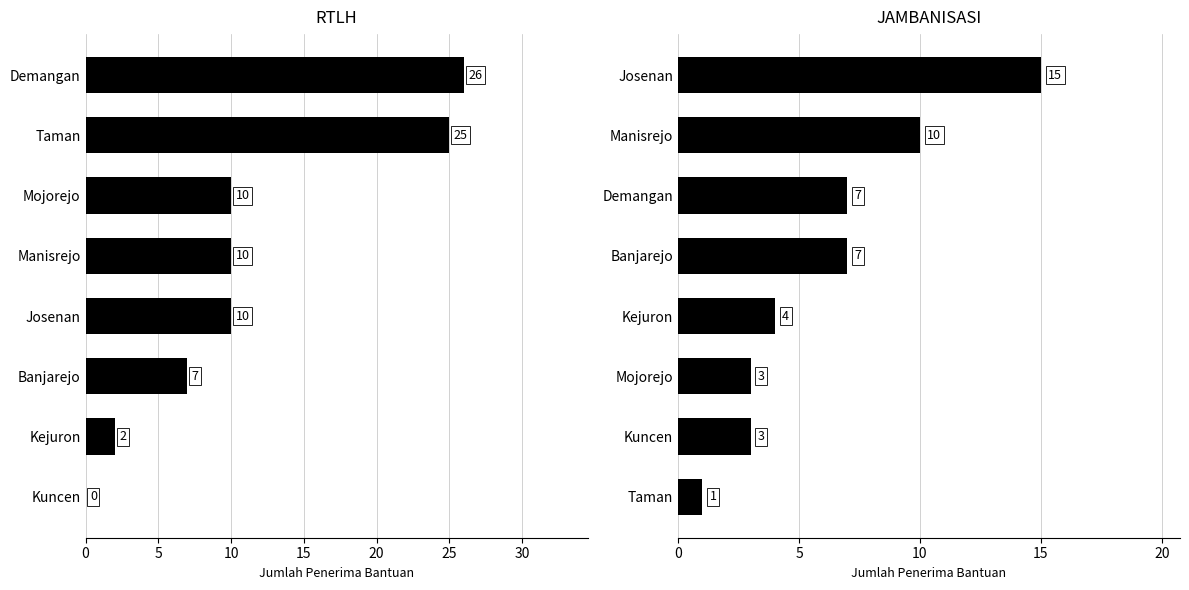

What are all the series names shown in the legend?

RTLH, JAMBANISASI